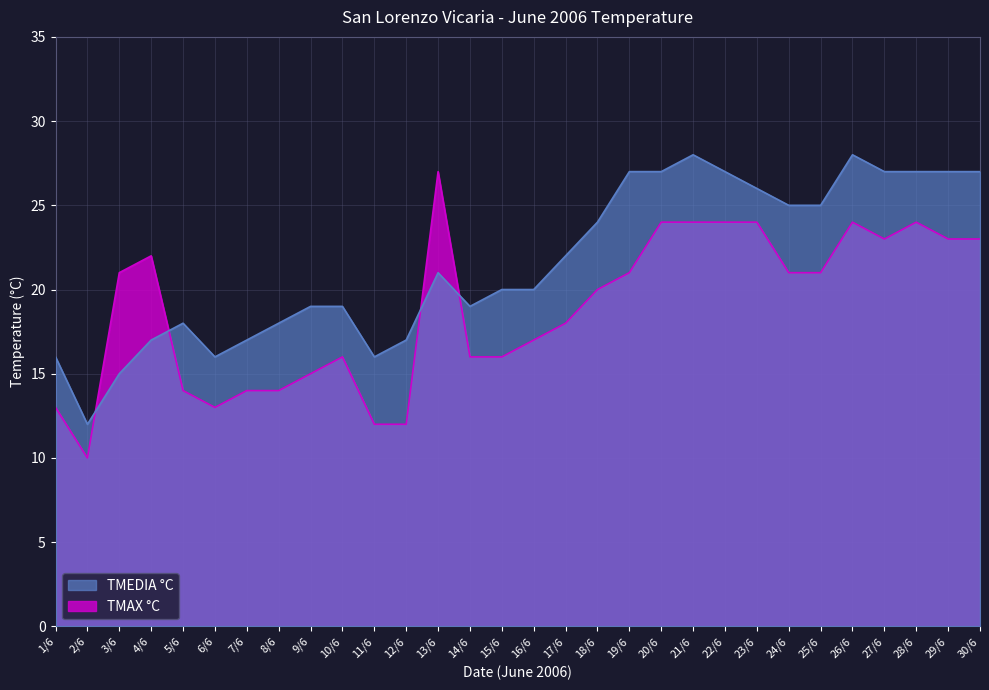

Which category has the lowest value in the TMEDIA °C series?

2/6